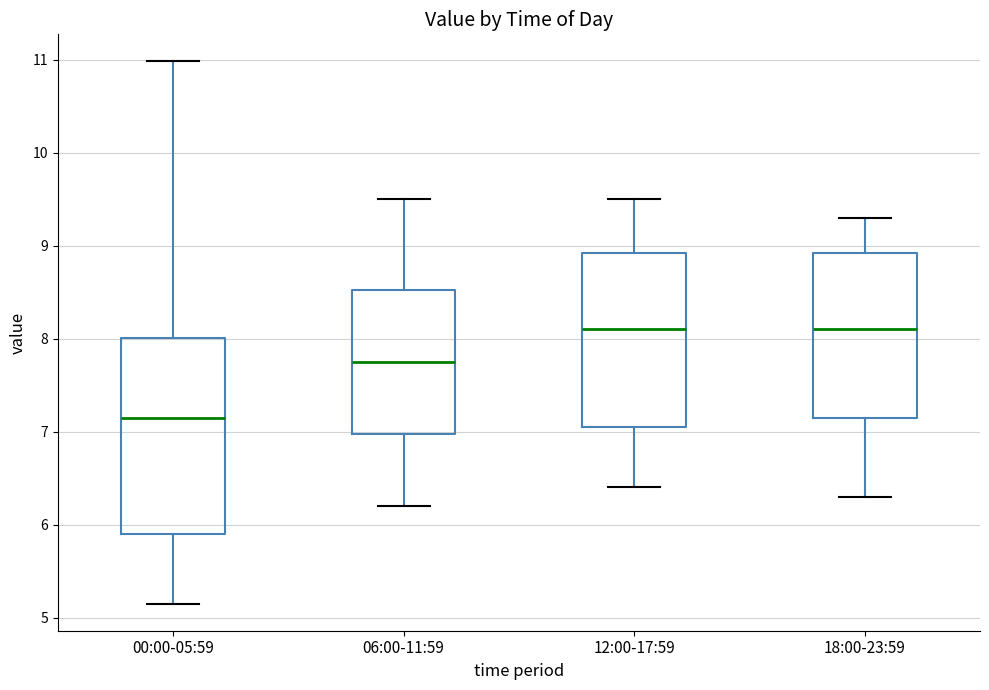

Where is the lower edge of the box for 12:00-17:59 on the y-axis? The values are not printed on the chart, so give them approximately, as read against the axis.

7.1